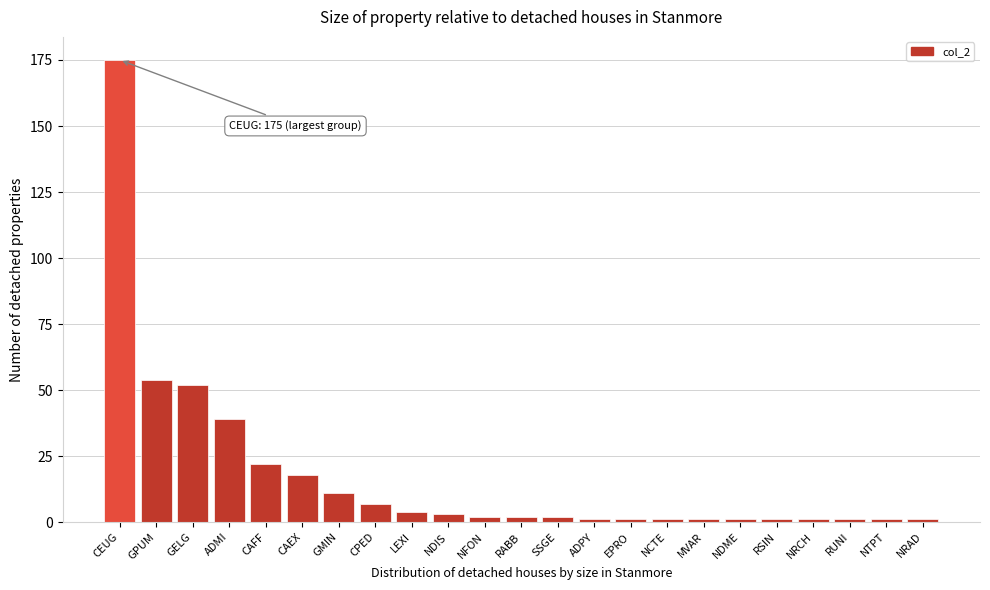

Reading left to right, extract all data points from this chart.

175	54	52	39	22	18	11	7	4	3	2	2	2	1	1	1	1	1	1	1	1	1	1